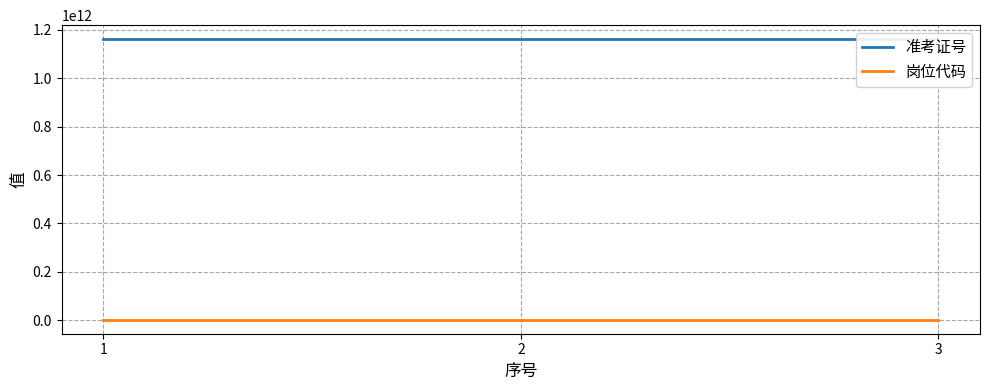

Which has a higher value, 1 or 3?

3